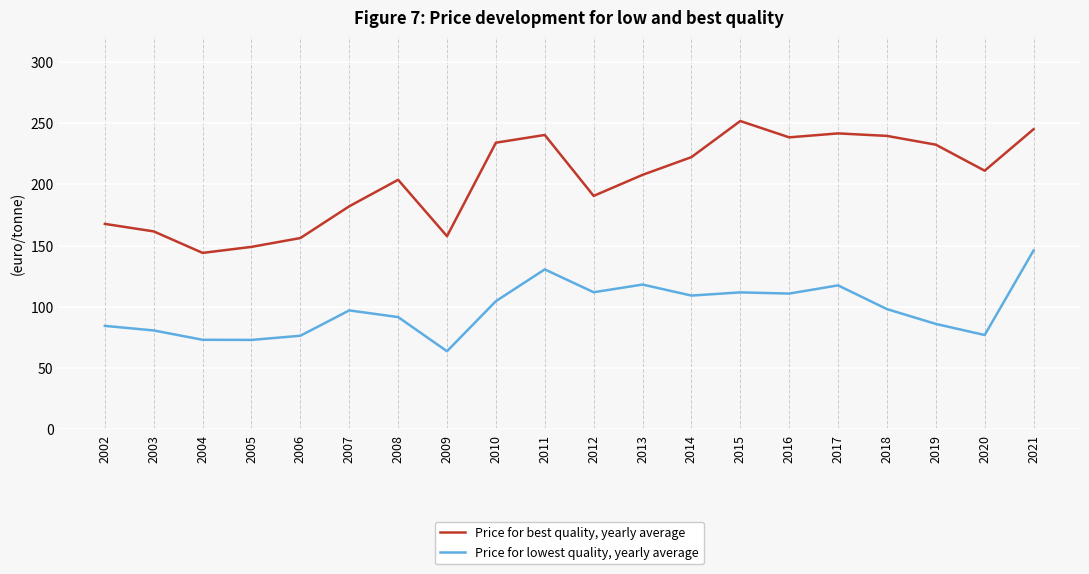

What value does the Price for best quality, yearly average series have at 2002?

167.7